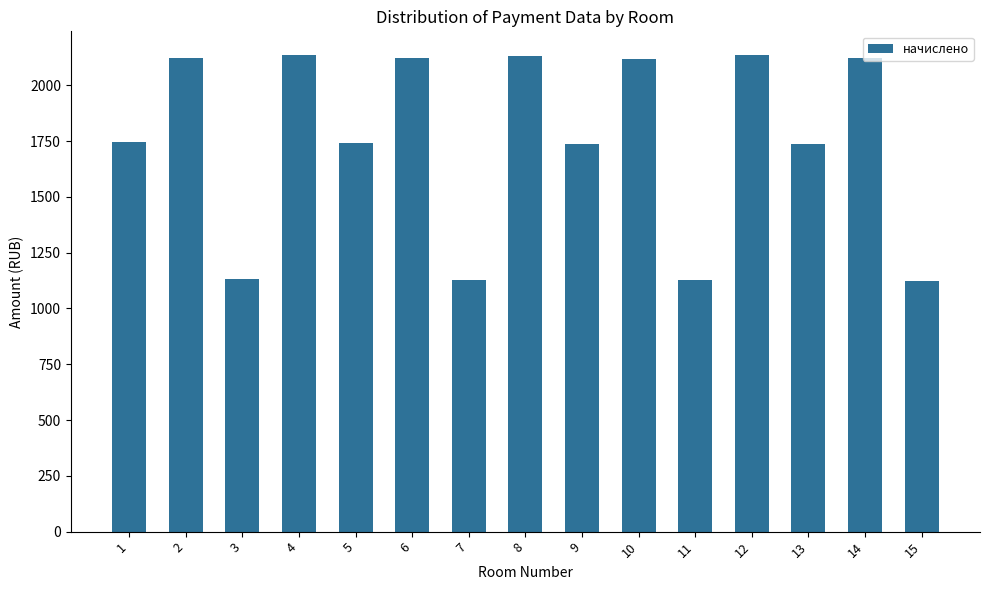

Which has a higher value, 3 or 9?

9